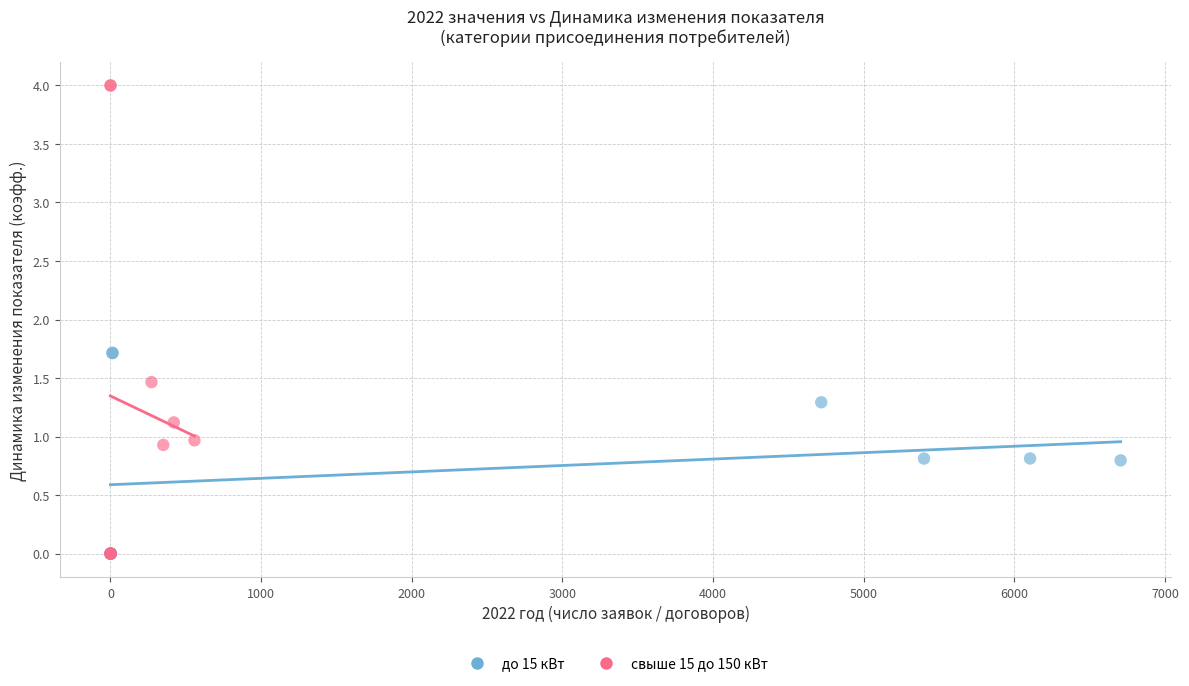

Which series reaches the maximum Y coordinate?

свыше 15 до 150 кВт